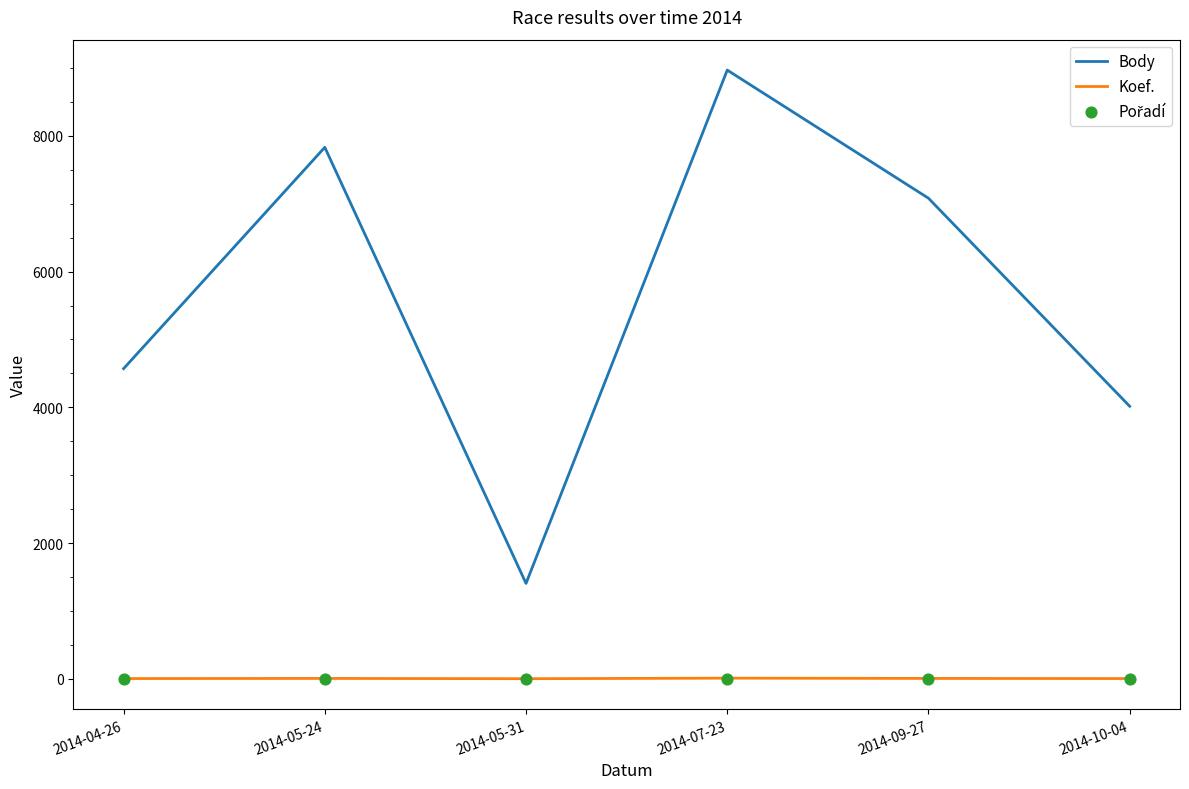

Which series reaches the minimum Y coordinate?

Pořadí